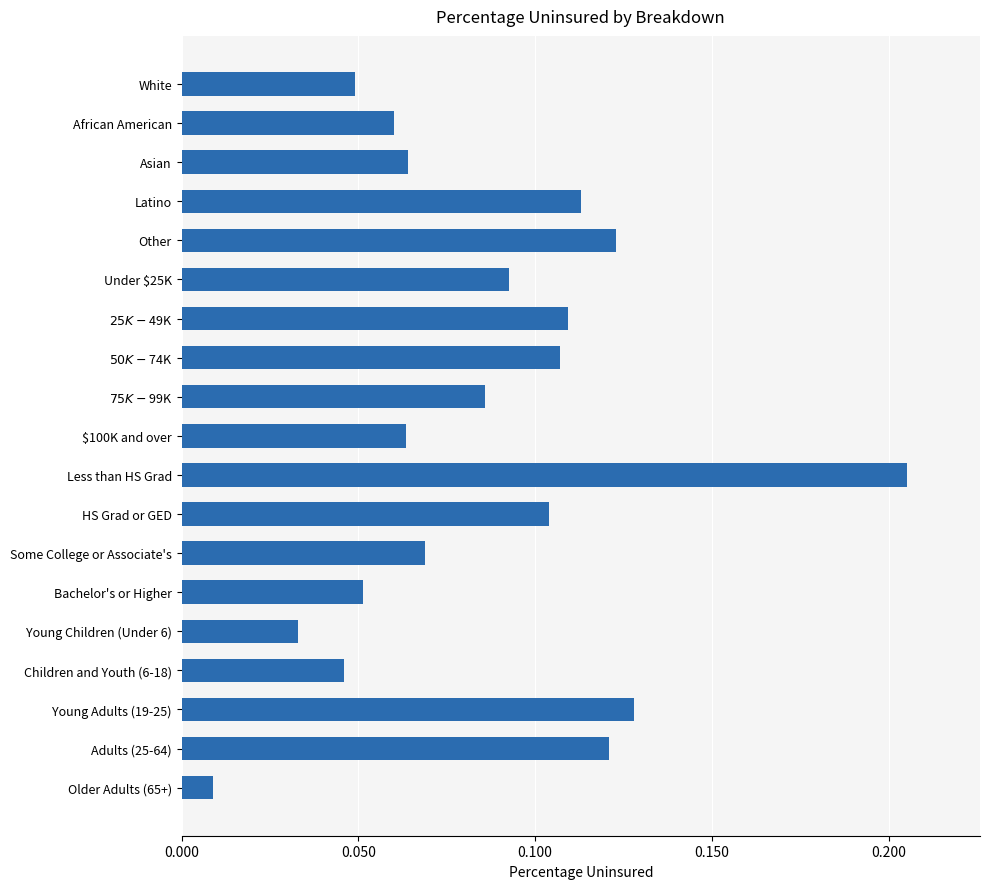

At which category does the chart reach its minimum across all series?

Older Adults (65+)